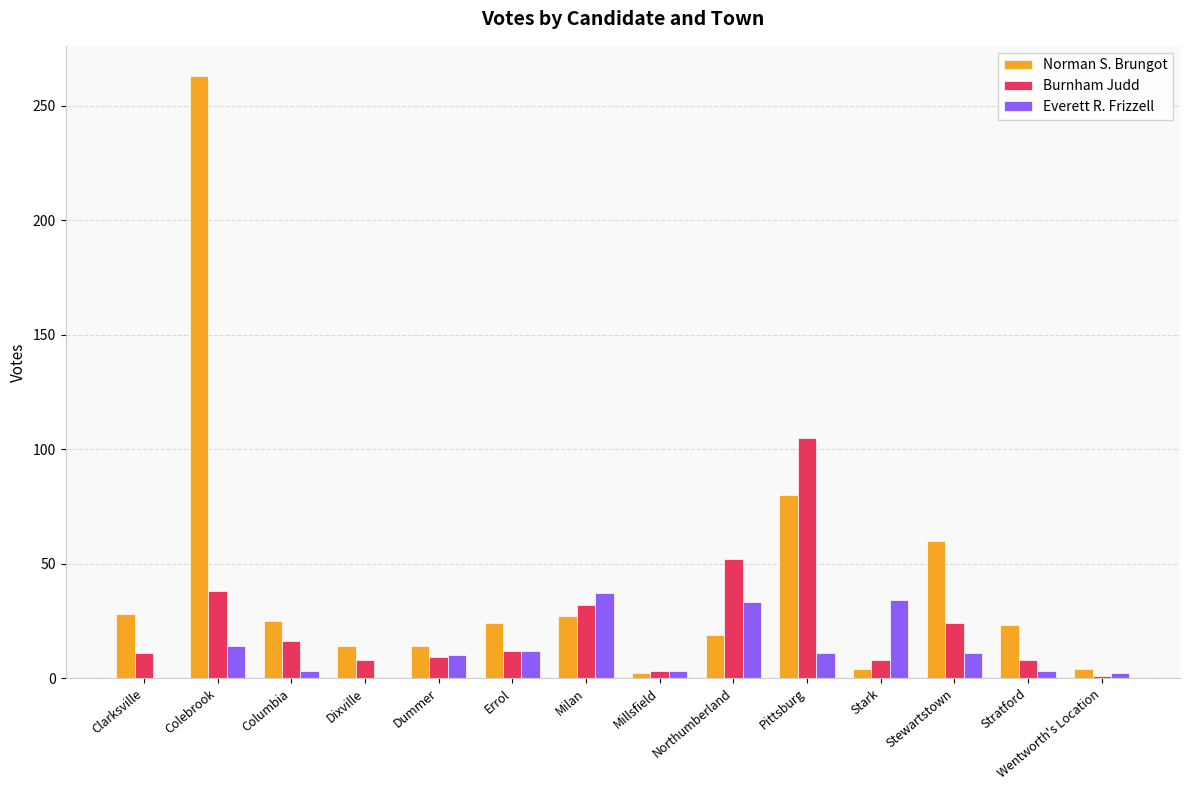

What is the total value across all series at Errol?

48